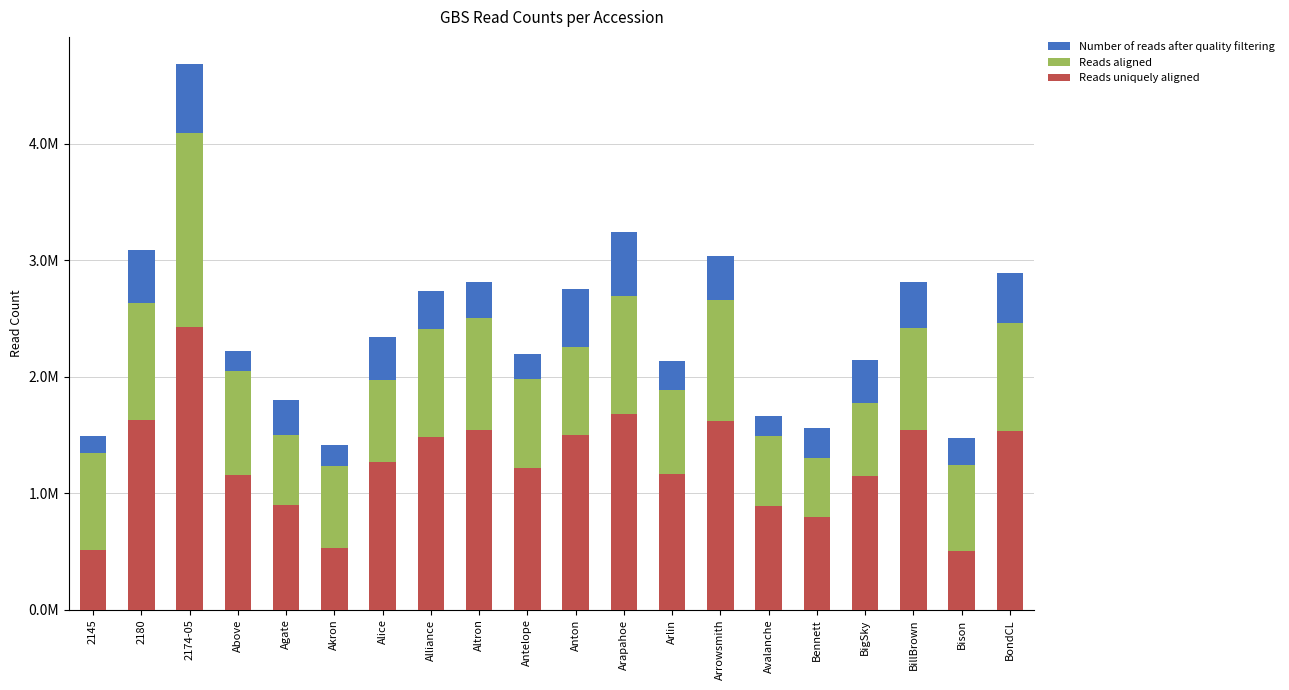

What is the label of the 19th bar from the right?

2180